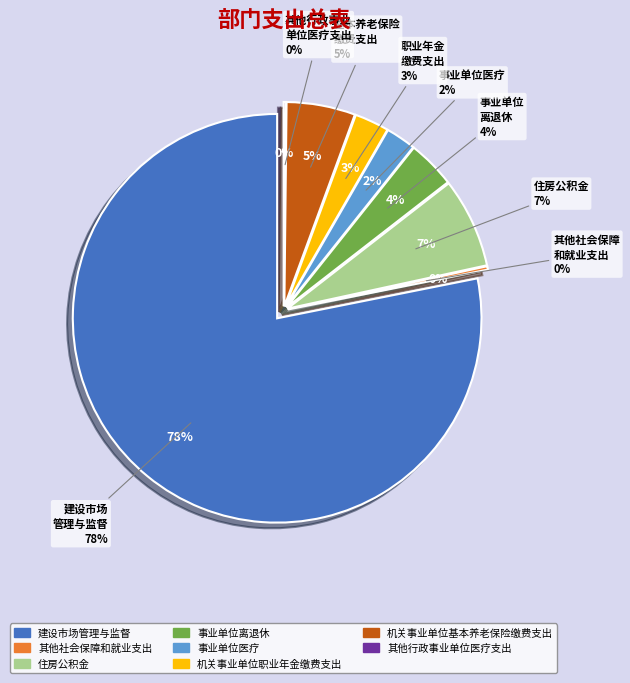

What is the change in value from 住房公积金 to 事业单位医疗?

-9.1